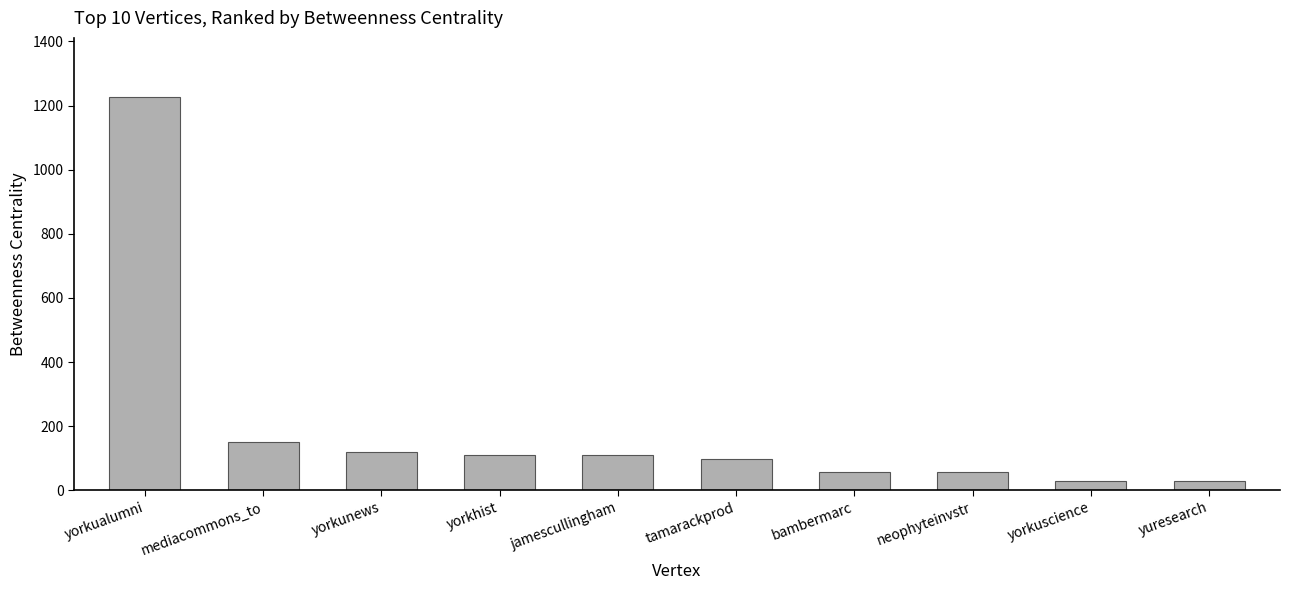

What is the label of the 4th bar from the left?

yorkhist